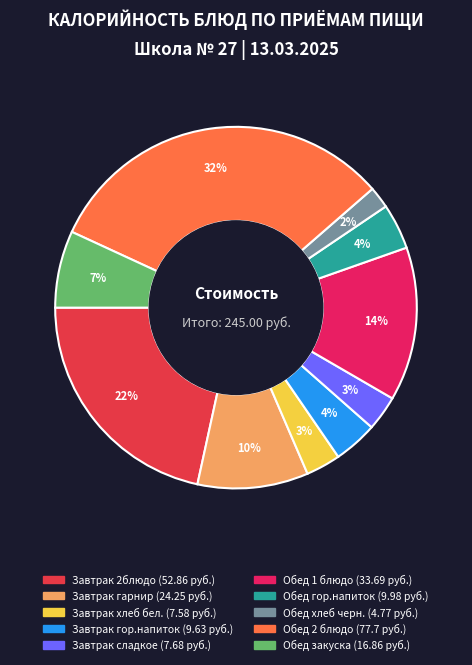

Which has a higher value, Обед хлеб черн. or Завтрак 2блюдо?

Завтрак 2блюдо